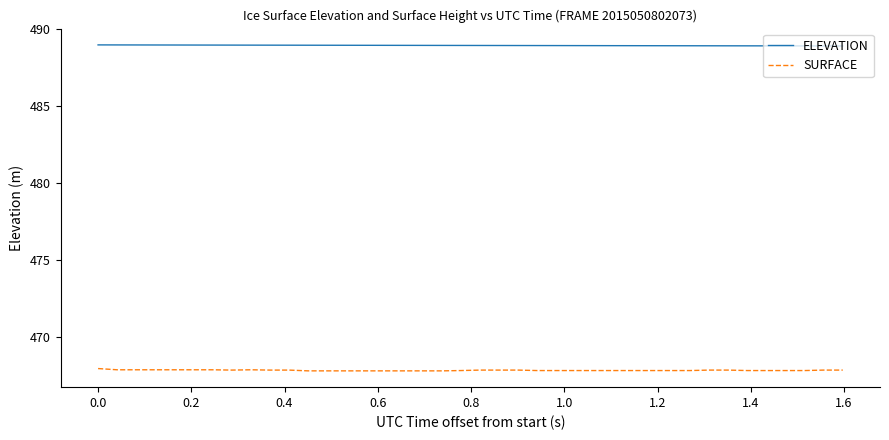

True or false: ELEVATION and SURFACE cross at least once.

False